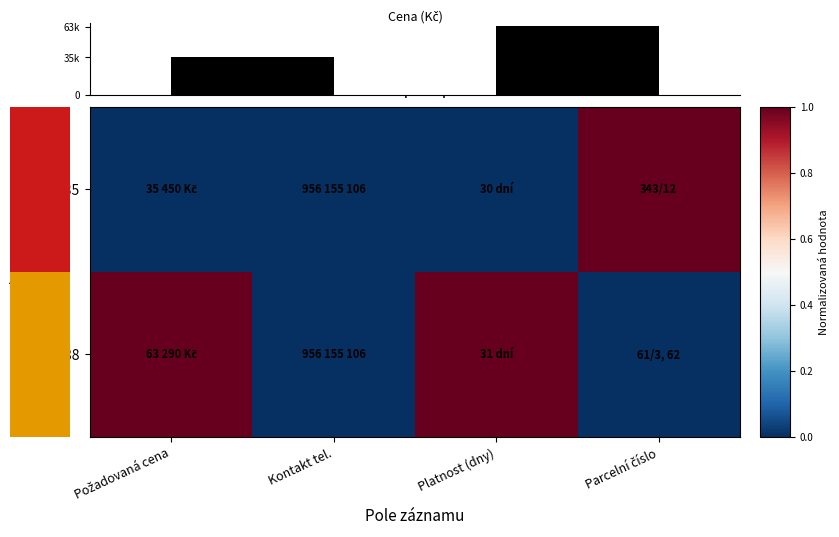

Which label corresponds to the smallest value in the chart?

Požadovaná cena